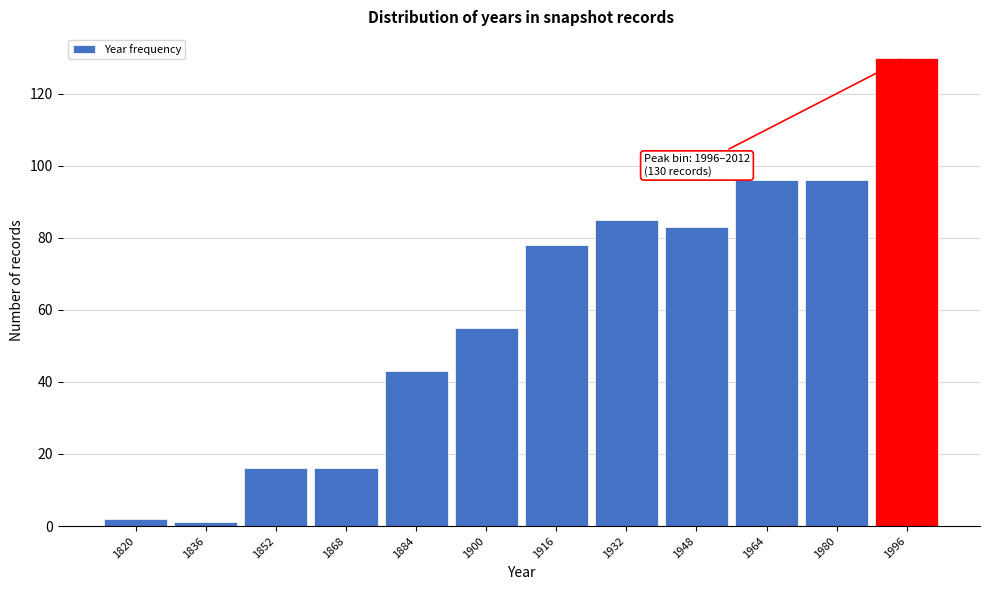

Reading left to right, transcribe all the data shown in this chart.

1820=2	1836=1	1852=16	1868=16	1884=43	1900=55	1916=78	1932=85	1948=83	1964=96	1980=96	1996=130